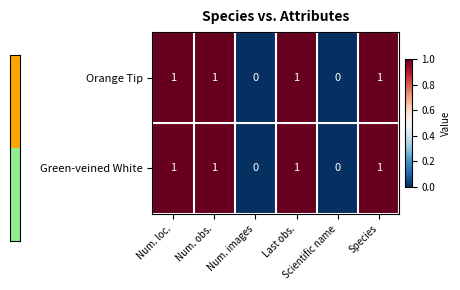

What is the sum of all Orange Tip values?

4